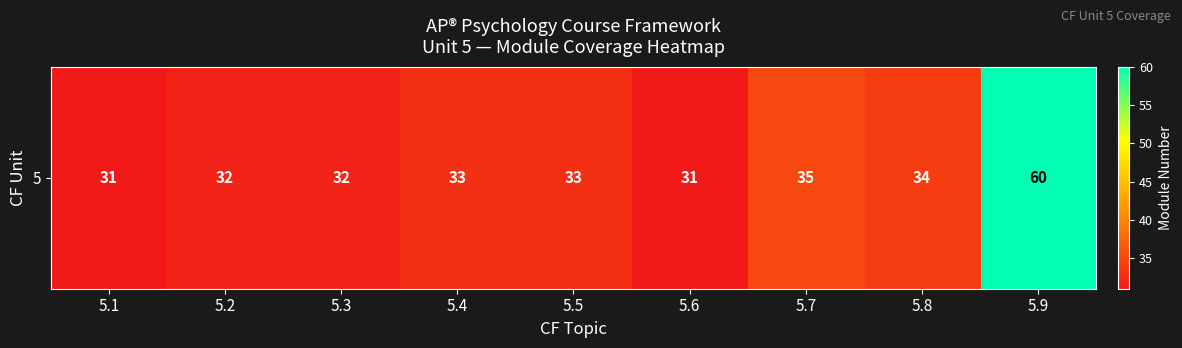

List the labels in order of value, largest first.

5.9, 5.7, 5.8, 5.4, 5.5, 5.2, 5.3, 5.1, 5.6